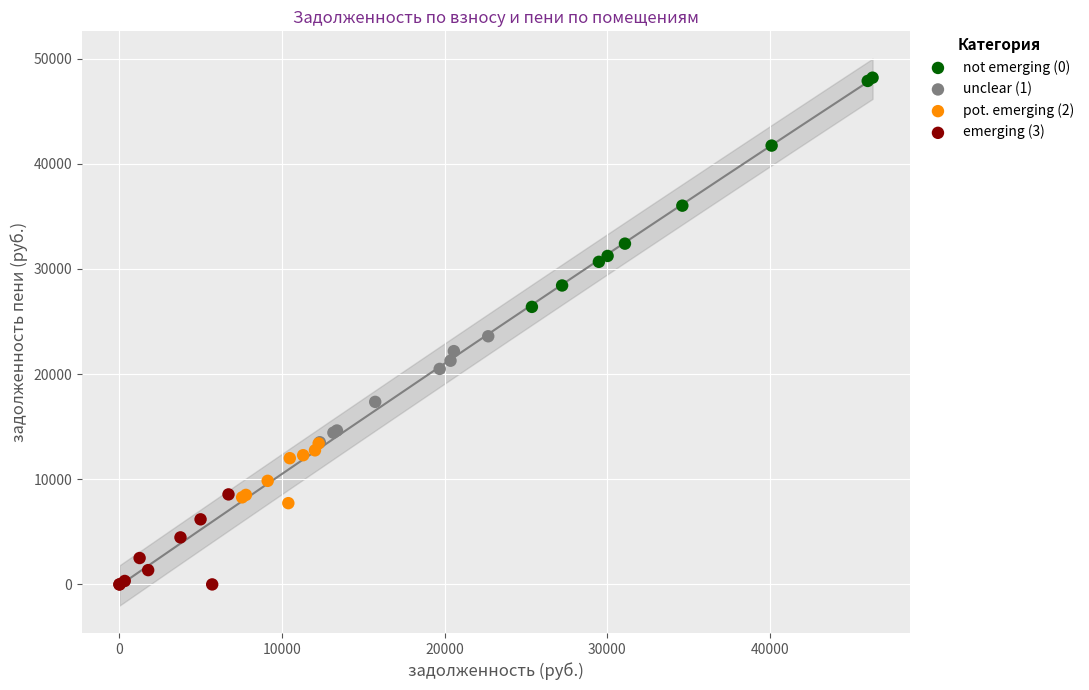

Which series reaches the maximum Y coordinate?

not emerging (0)